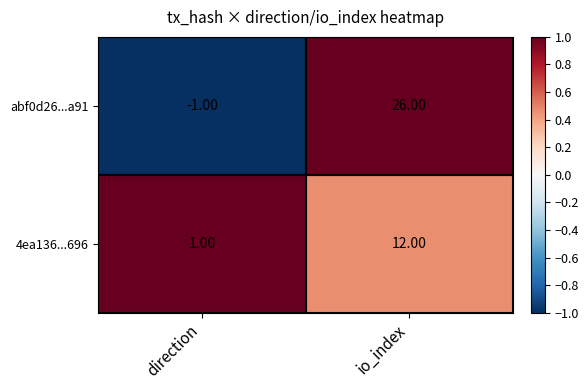

Which series has the widest spread of values?

abf0d26...a91